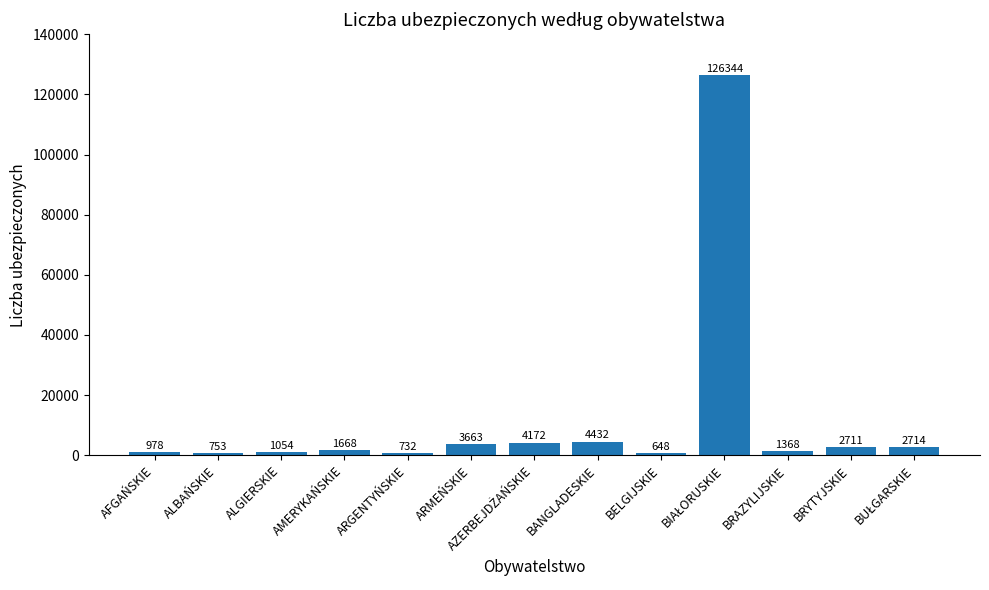

What is the ratio of the value at AFGAŃSKIE to the value at BRYTYJSKIE?

0.4